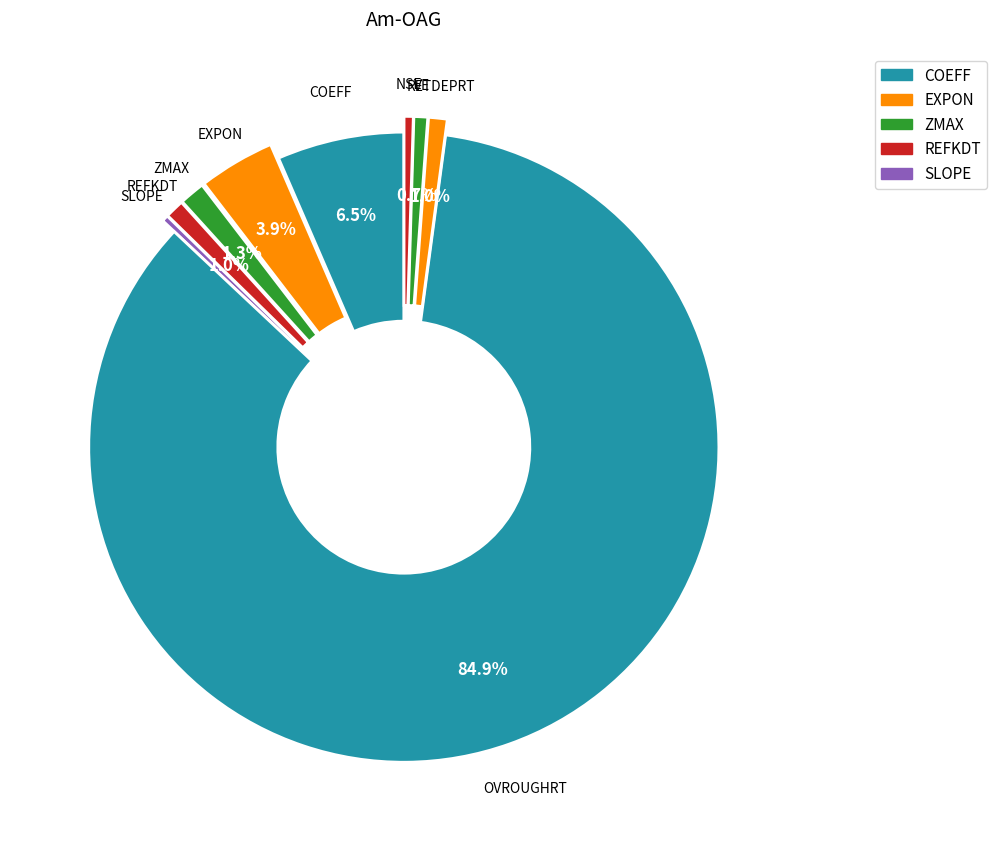

Count the number of slices in the pie.

9